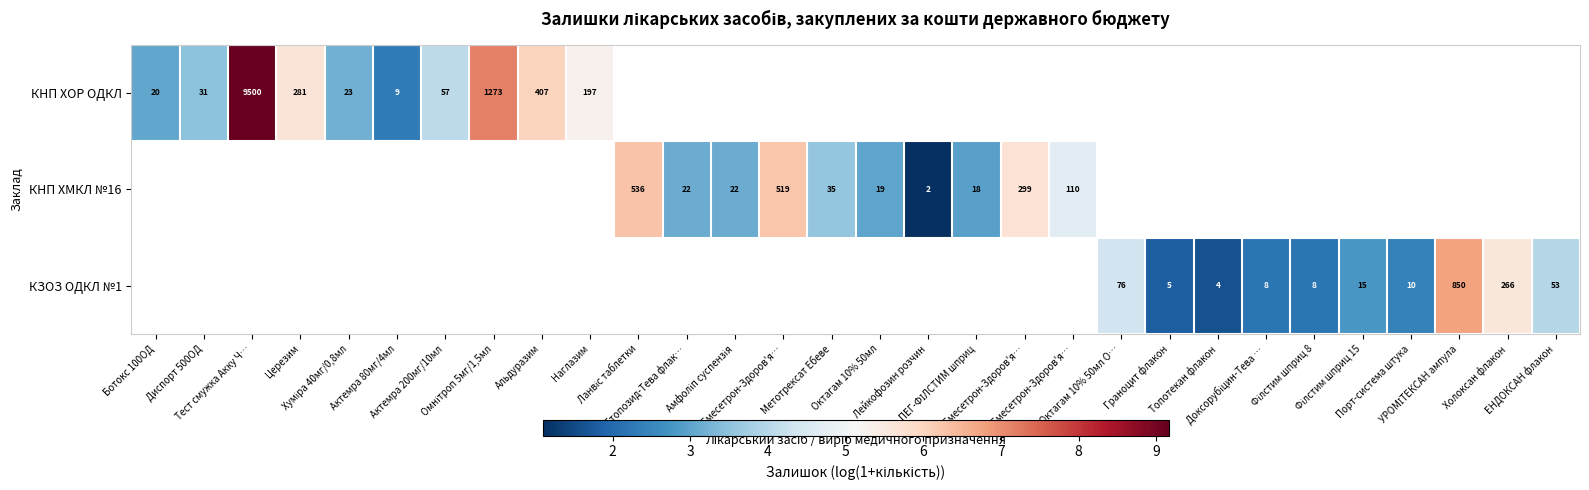

At how many categories does at least one series exceed 2?

27